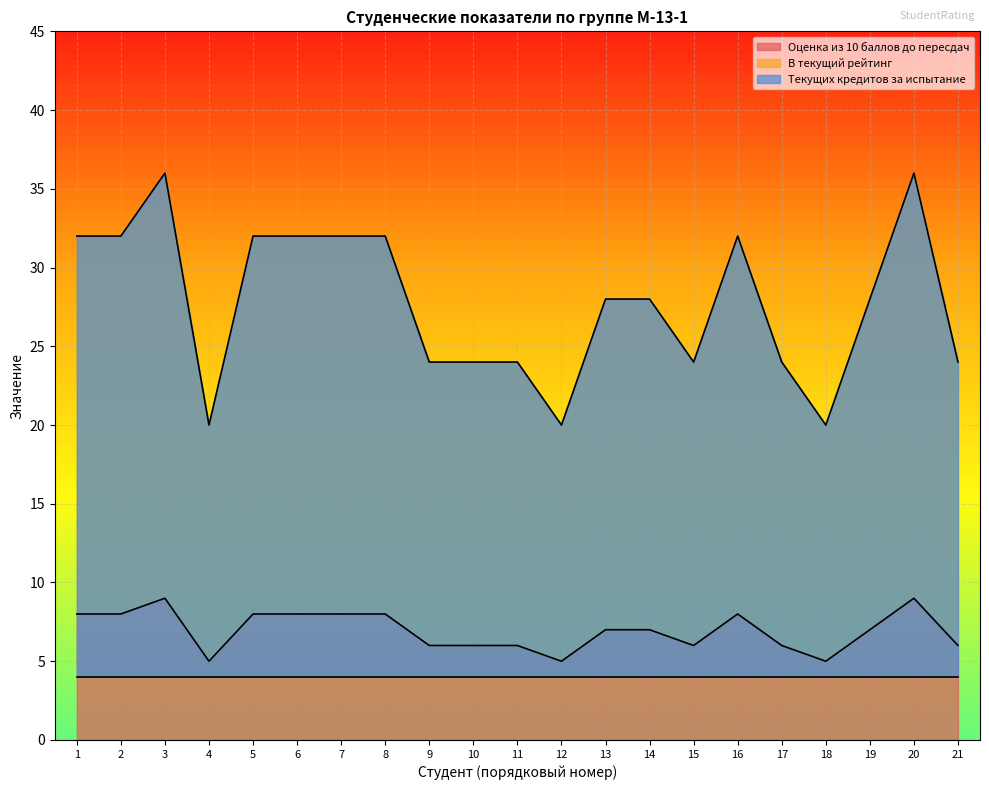

Count the Оценка из 10 баллов до пересдач values in the range 6 to 8.

16